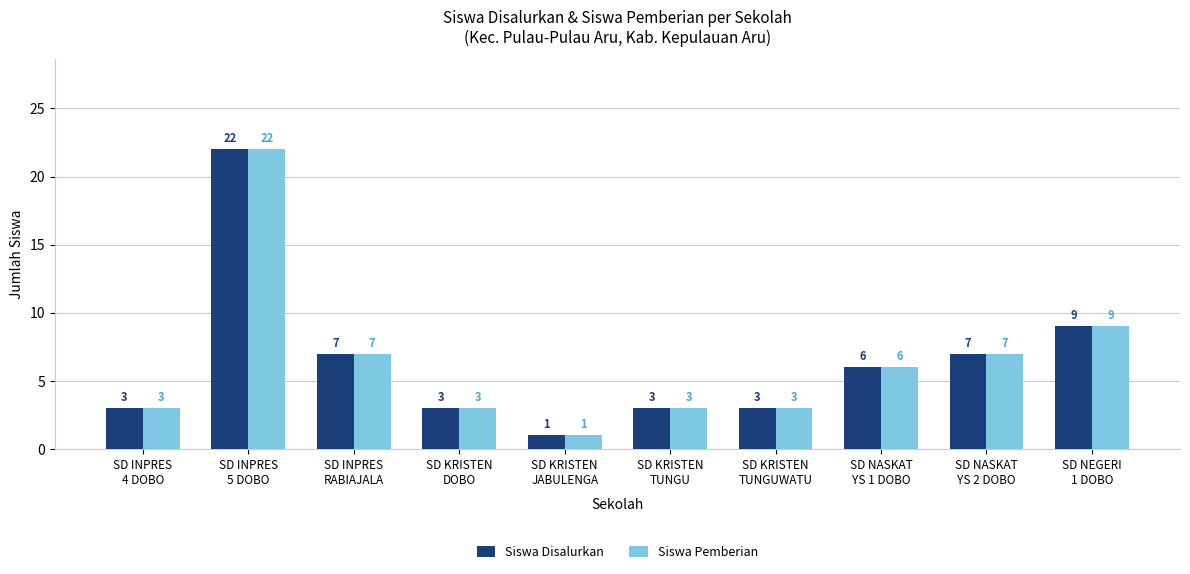

What is the label of the 8th bar from the left?

SD NASKAT
YS 1 DOBO